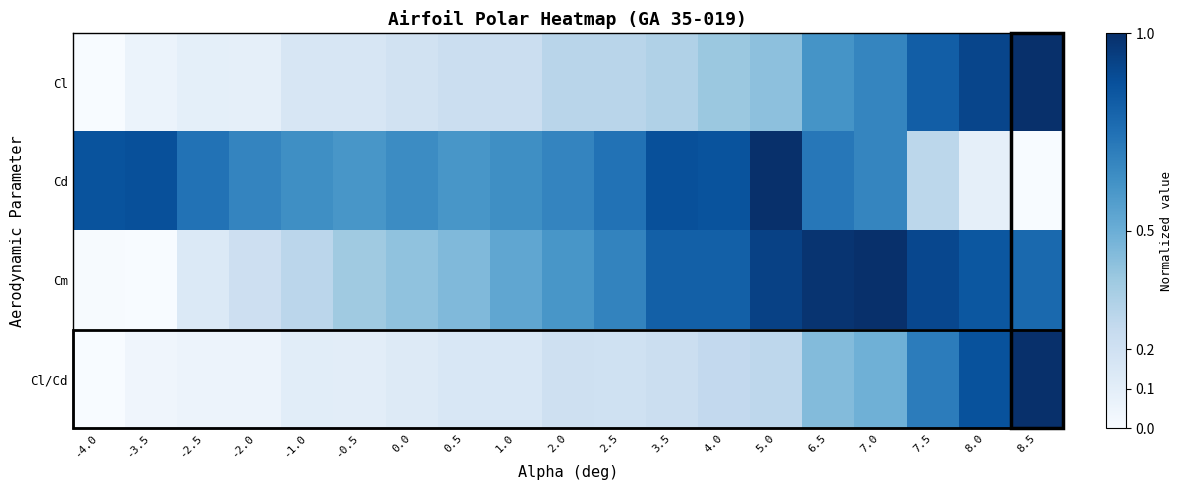

Which series has the largest total across all categories?

Cd